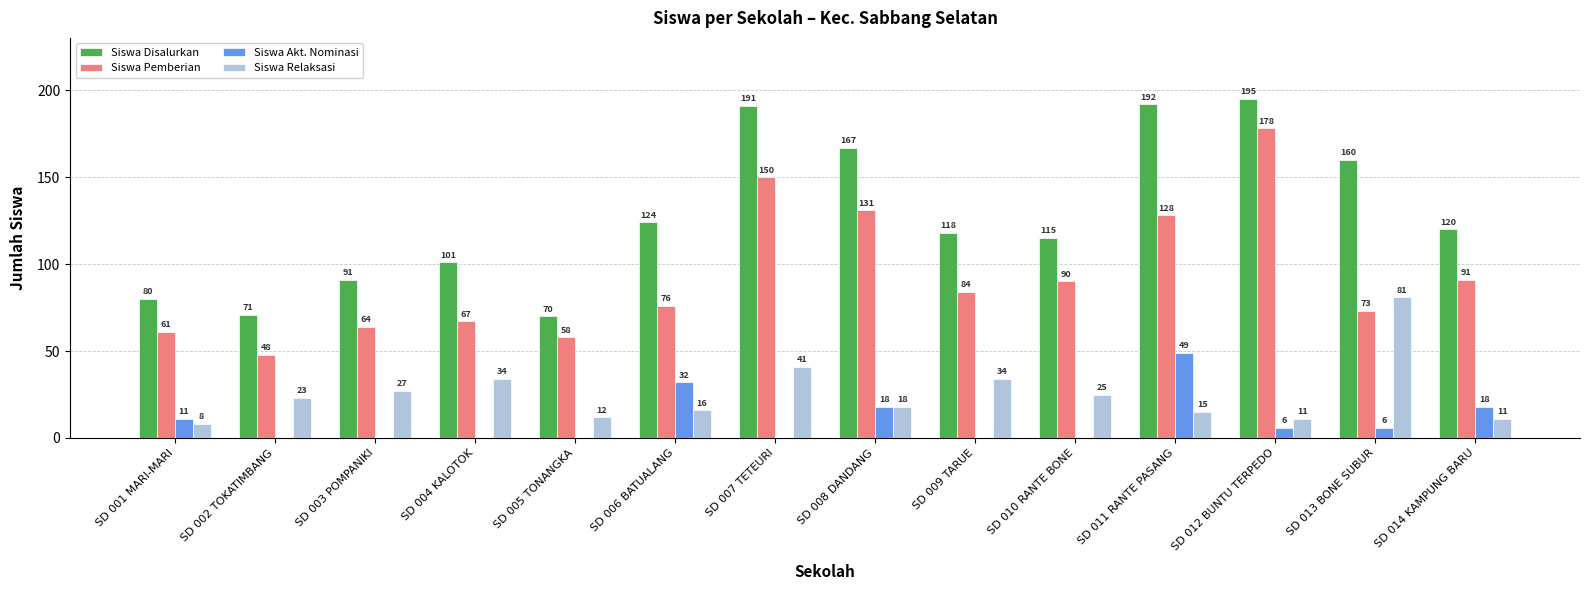

What is the sum of all Siswa Relaksasi values?

356